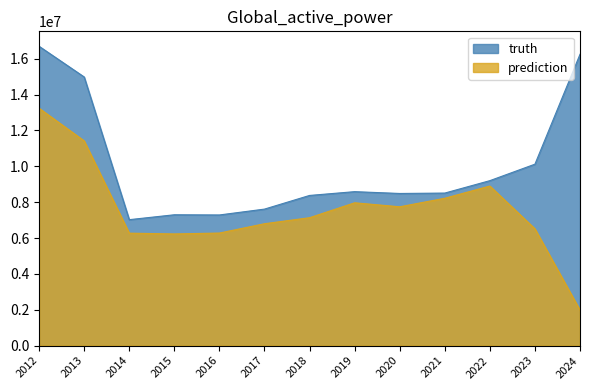

At which category does the chart reach its minimum across all series?

2024